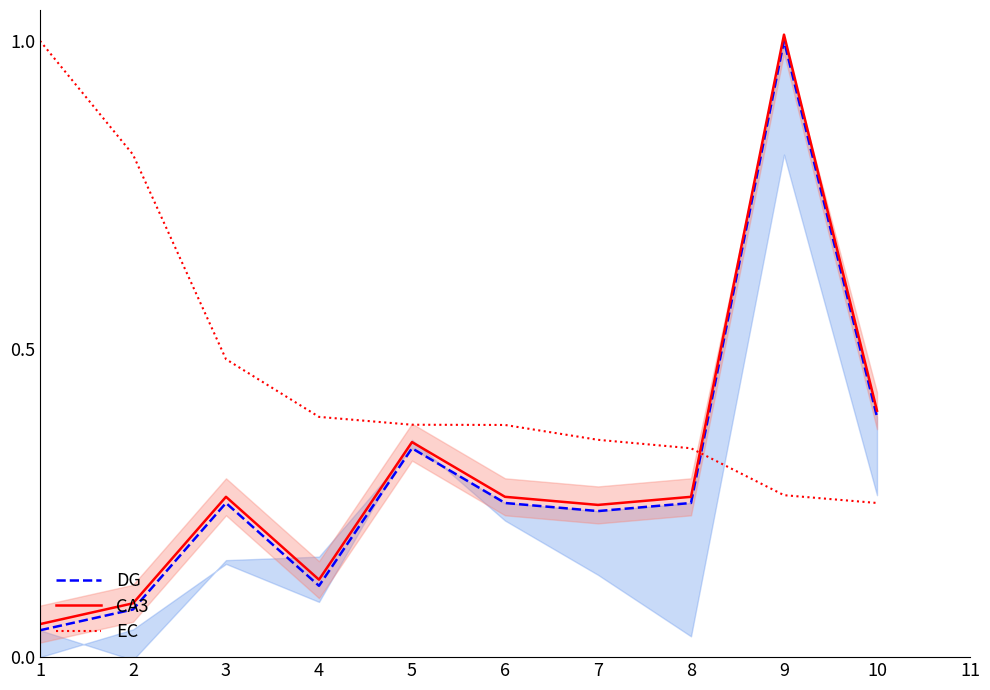

What value does the CA3 series have at 6?

0.3